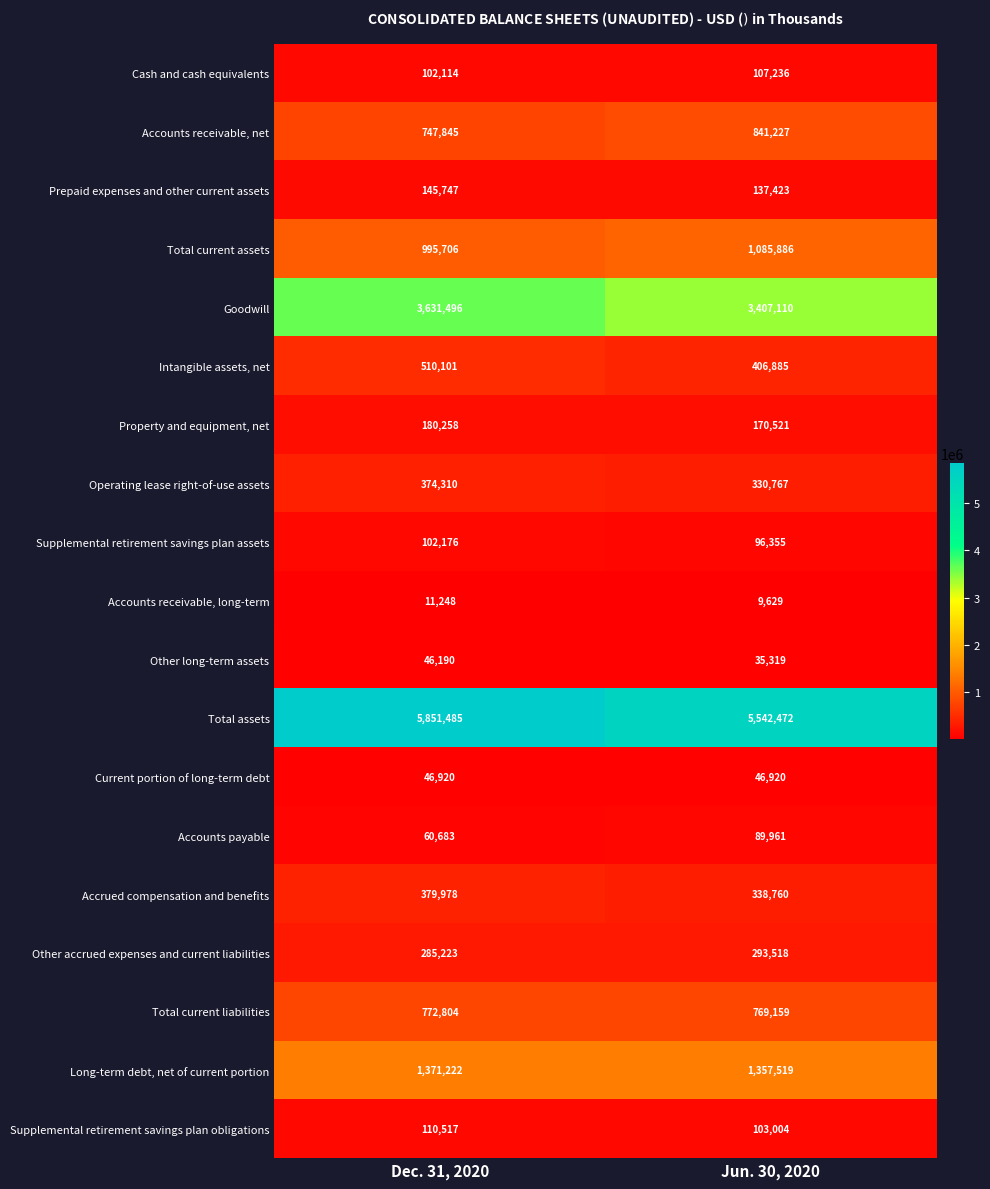

Which series has the largest total across all categories?

Total assets